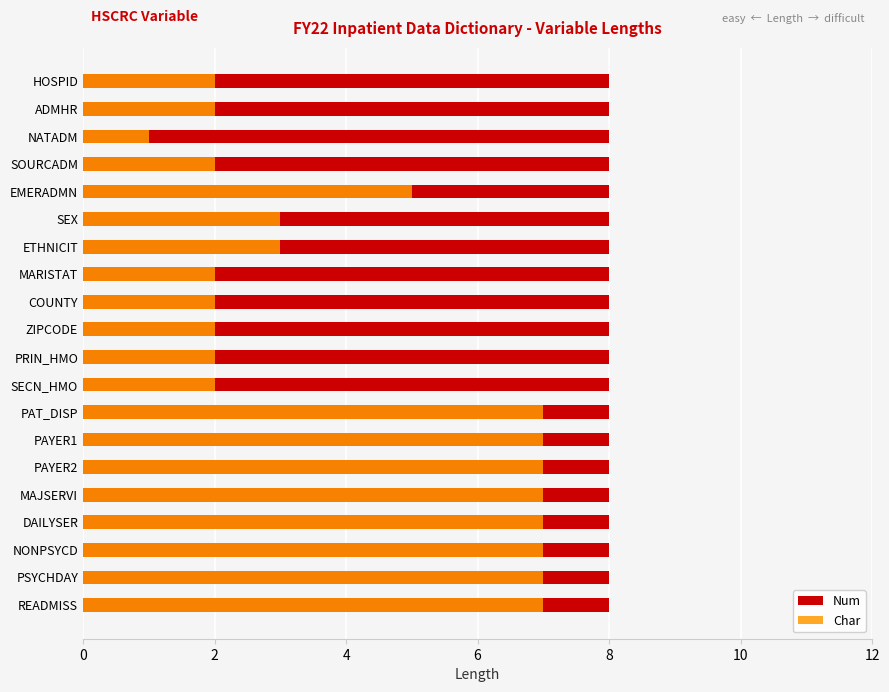

How many data points does each series have?

20